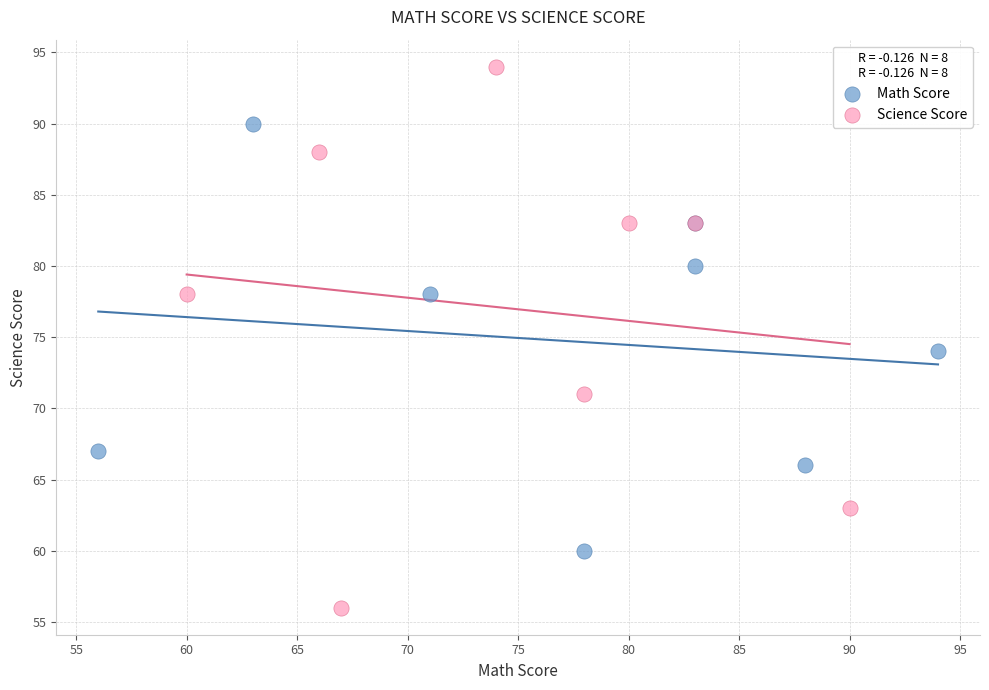

Which series has the largest Y range (max minus min)?

Science Score